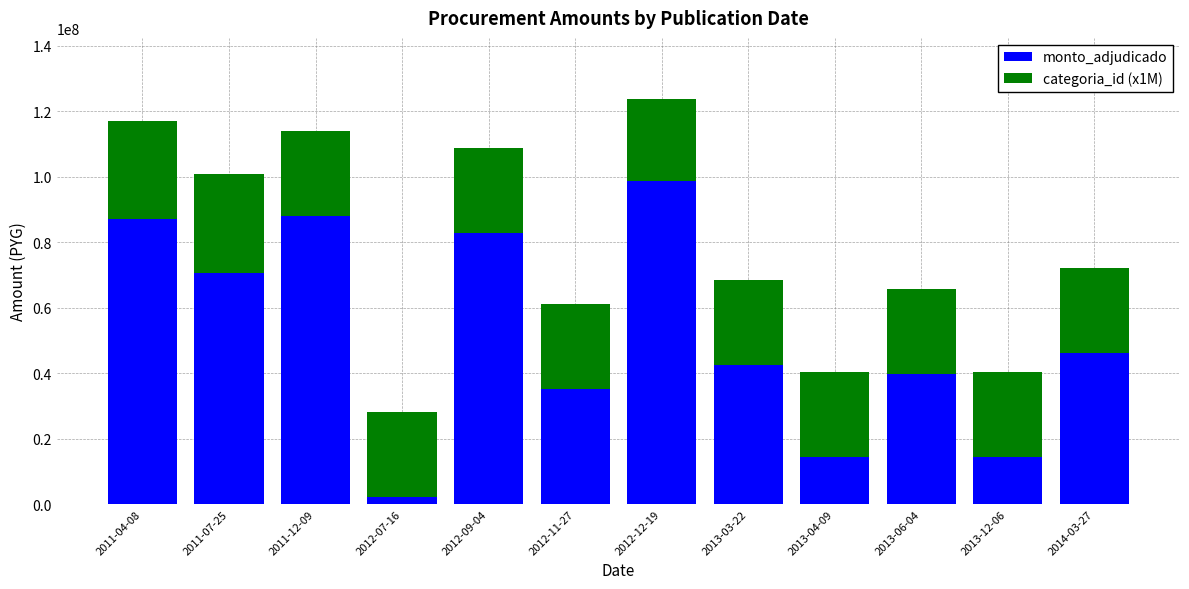

At which label does monto_adjudicado reach its minimum?

2012-07-16